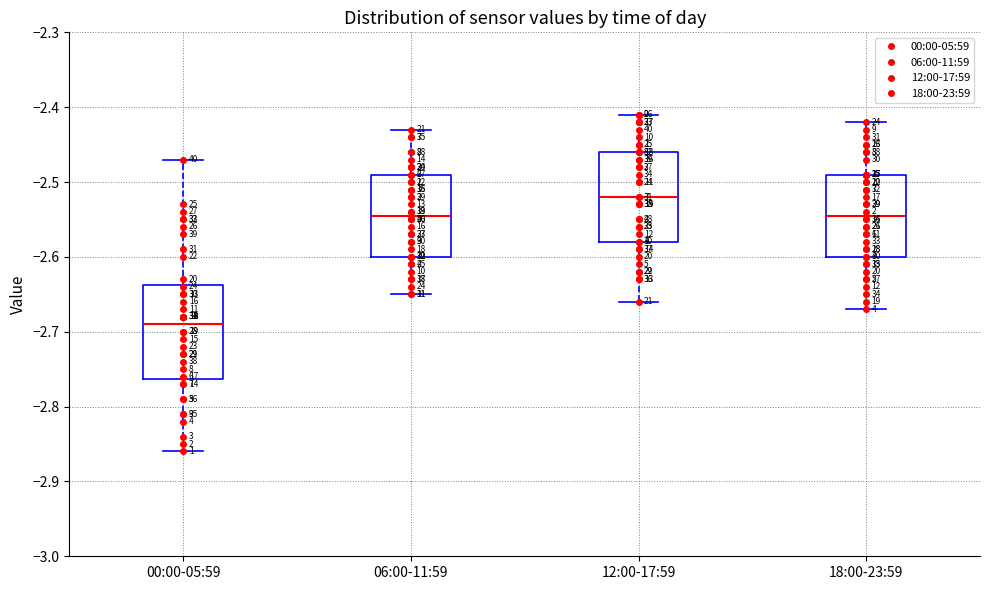

Where does the upper whisker of the box for 06:00-11:59 end on the y-axis? The values are not printed on the chart, so give them approximately, as read against the axis.

-2.43